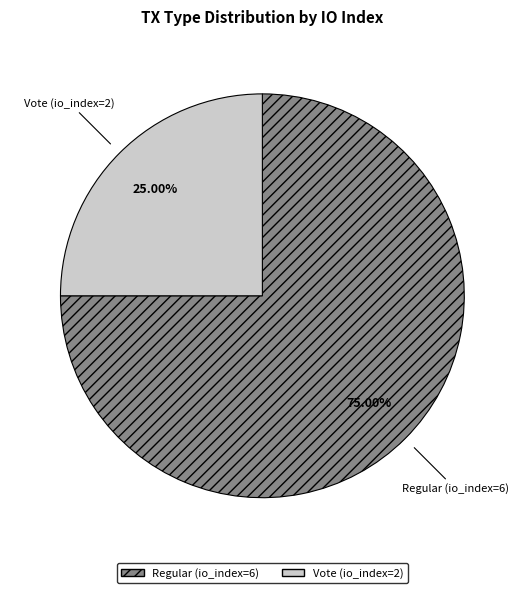

To the nearest percent, what percentage of the pie is Vote (io_index=2)?

25%